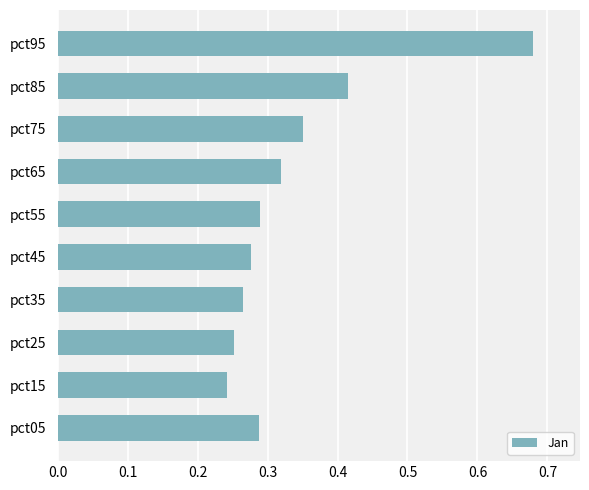

How many bars are there in total?

10